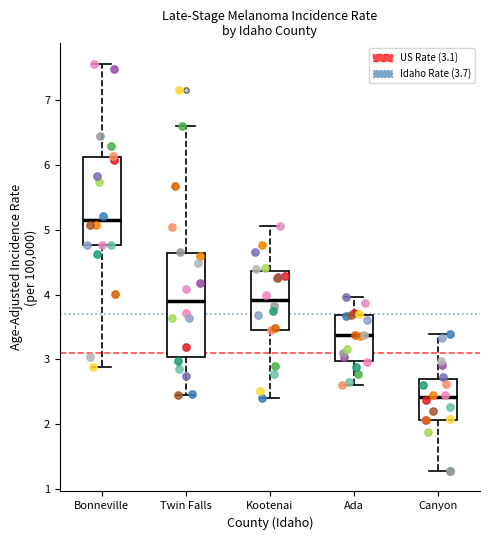

Which box is the tallest, from its lower edge to its upper edge?

Twin Falls